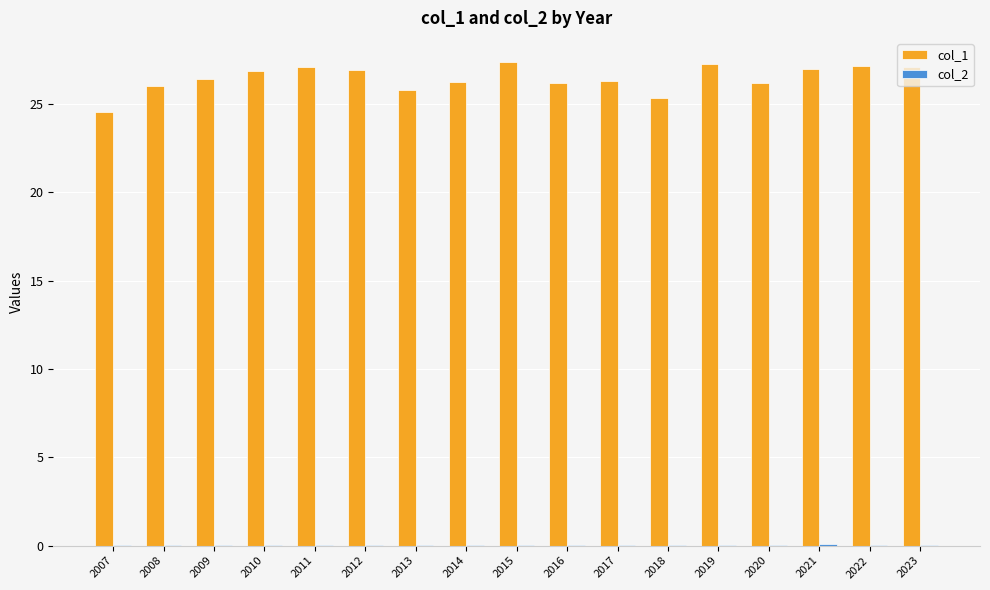

Which series has the largest range (max minus min)?

col_1